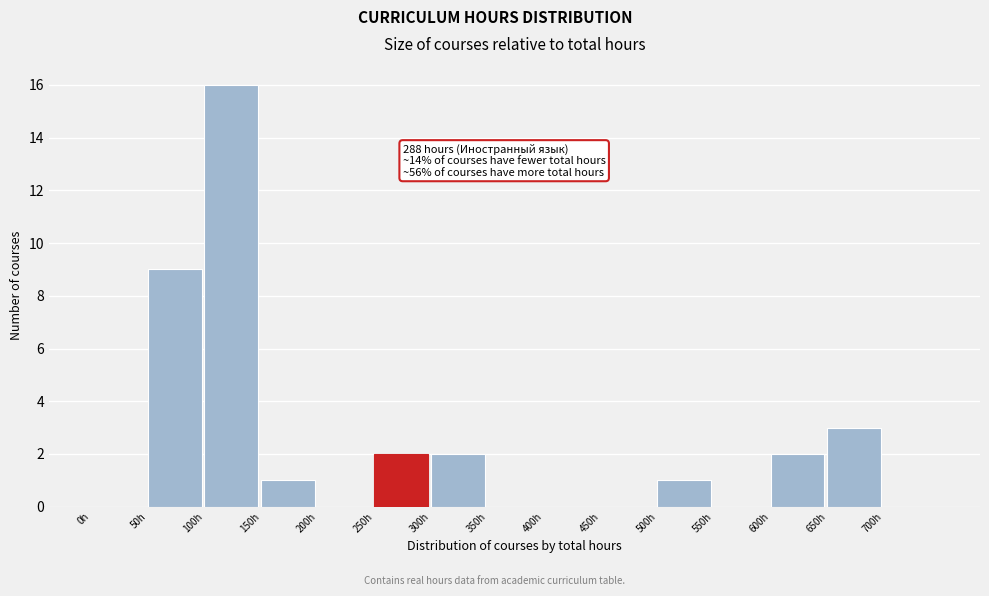

Over which range of the x-axis is the bar tallest?

100 to 150